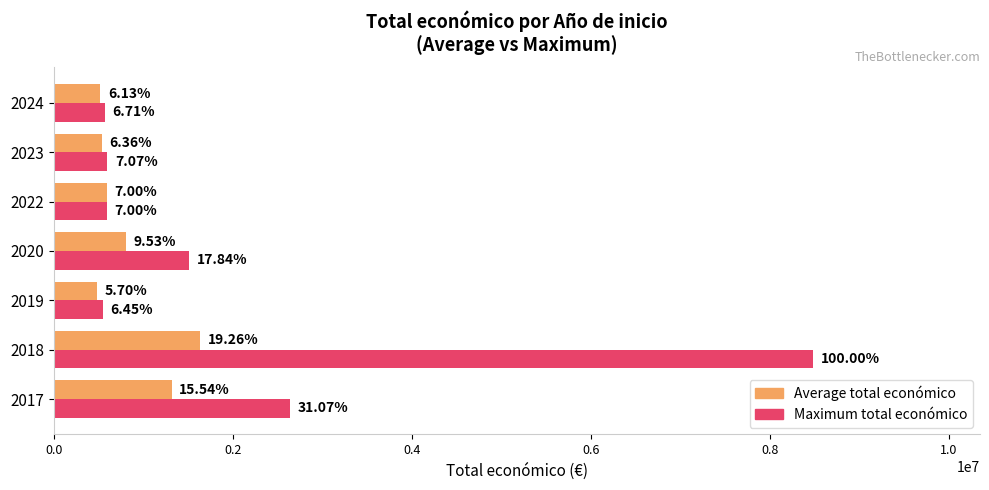

What are all the series names shown in the legend?

Average total económico, Maximum total económico